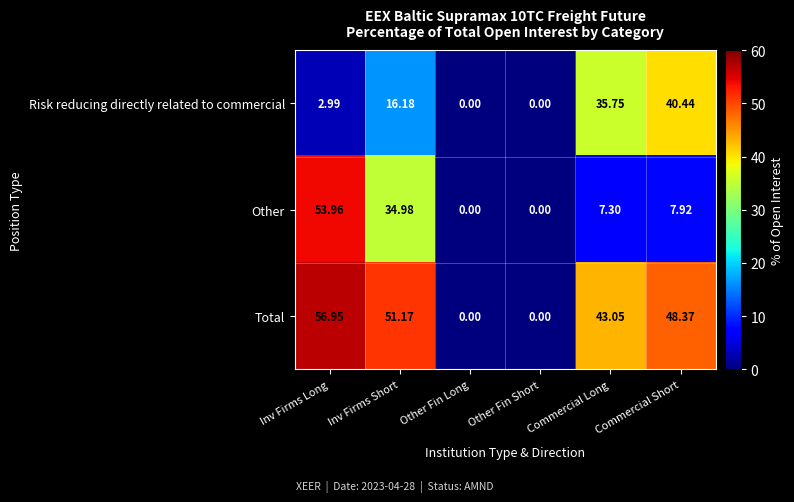

Where is Total nearest to the value 28?

Commercial Long